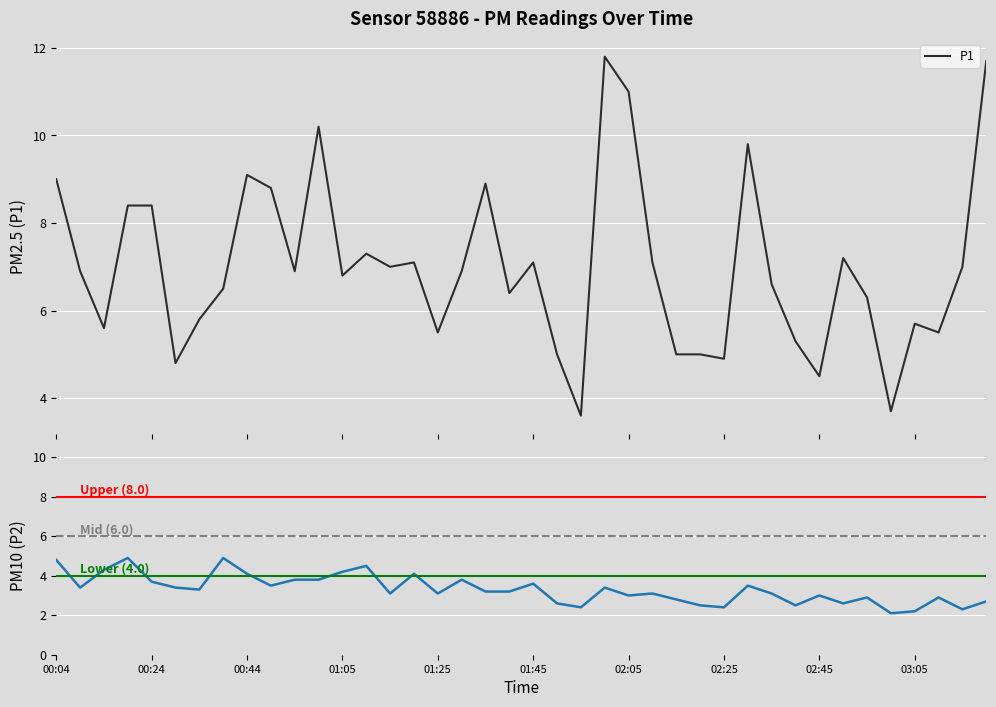

What is the difference between the P1 values at 01:40 and 02:10?

0.7